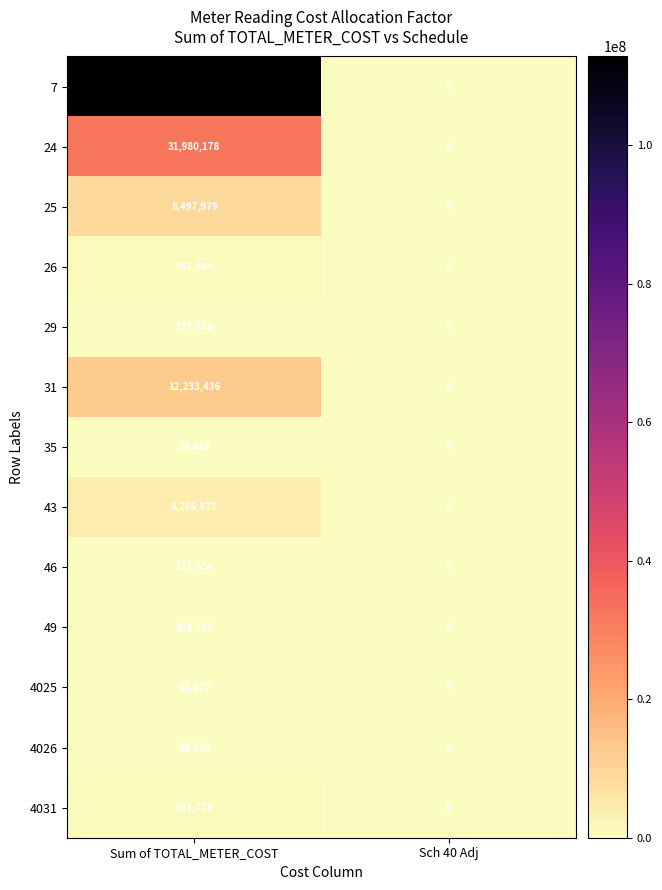

Between Sum of TOTAL_METER_COST and Sch 40 Adj, which series saw the biggest shift?

7